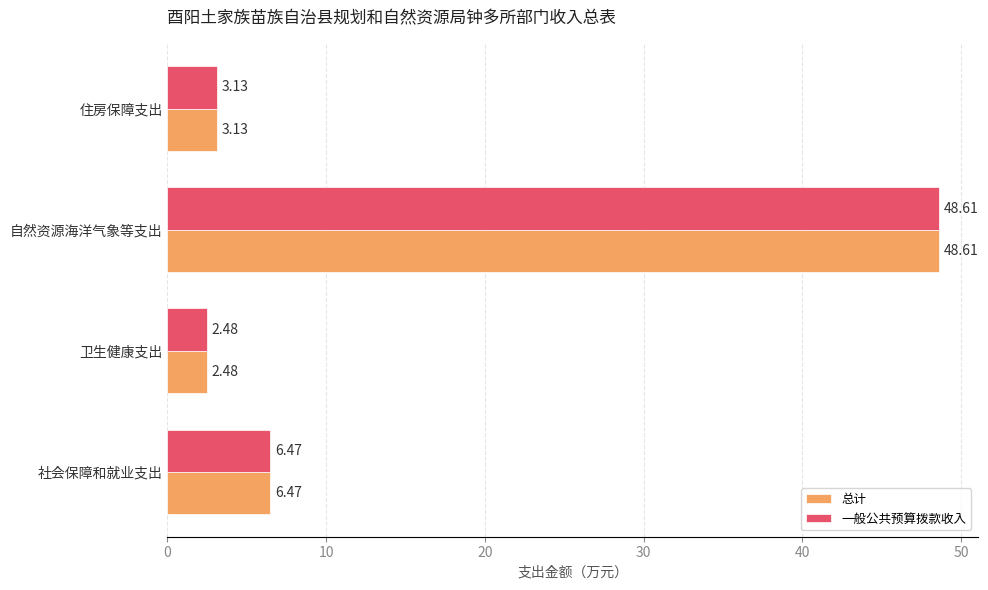

Rank the categories by 一般公共预算拨款收入 value from highest to lowest.

自然资源海洋气象等支出, 社会保障和就业支出, 住房保障支出, 卫生健康支出